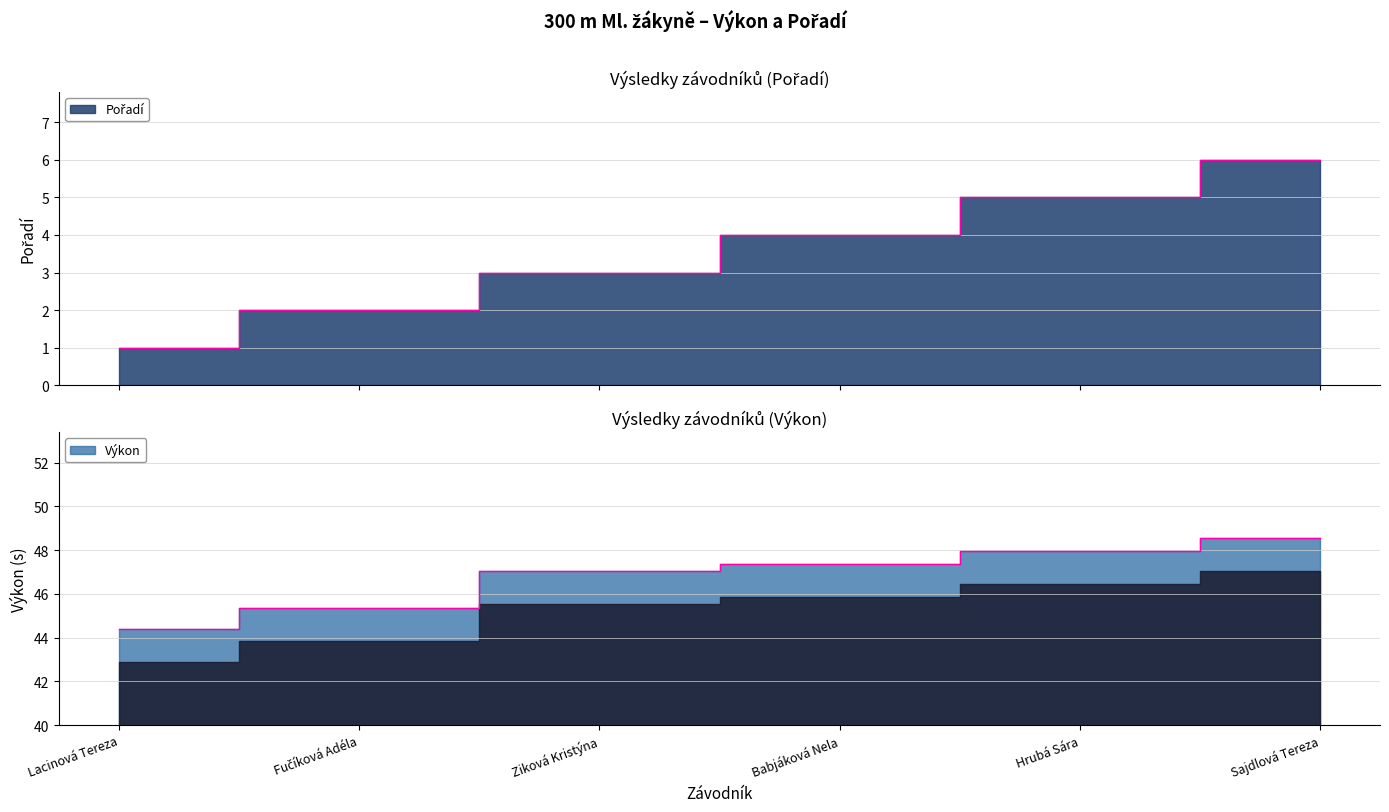

Reading right to left, extract all data points from this chart.

Pořadí: 6.0	5.0	4.0	3.0	2.0	1.0
Výkon: 48.5	48.0	47.4	47.0	45.4	44.4